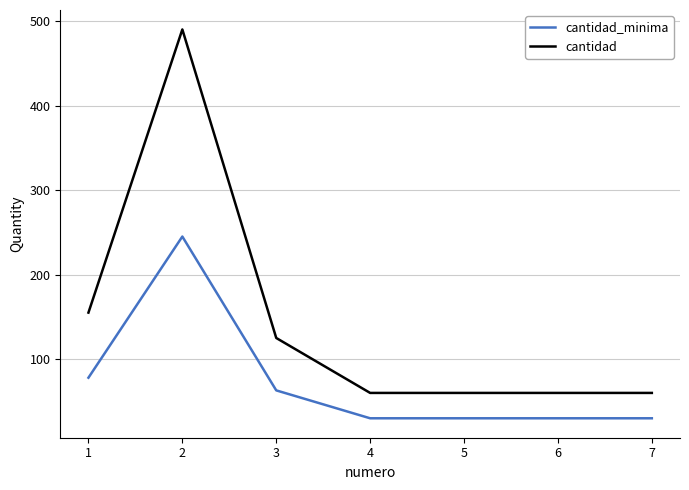

What is the average value of the cantidad series?

144